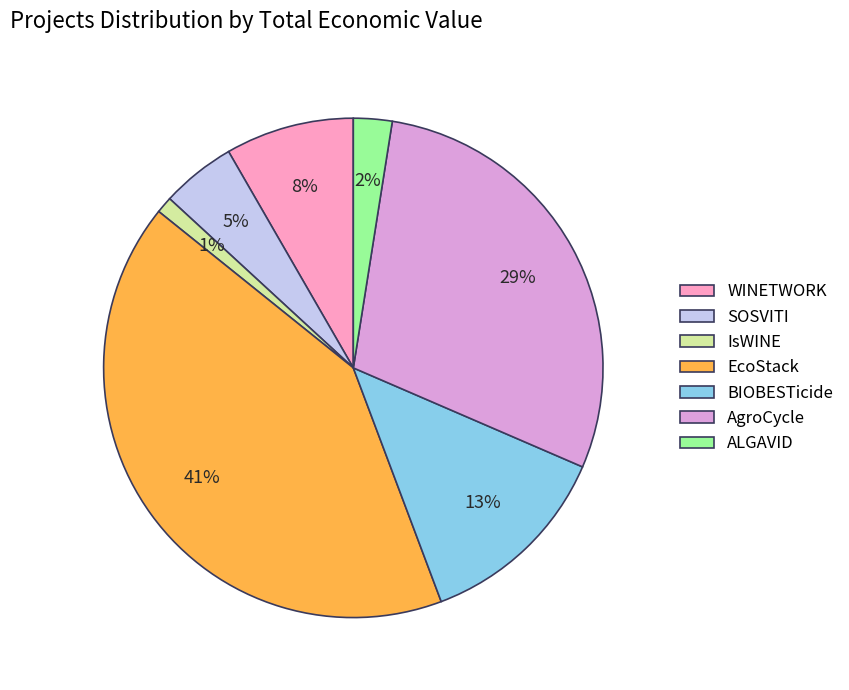

Is the sum of WINETWORK and ALGAVID greater than half?

No